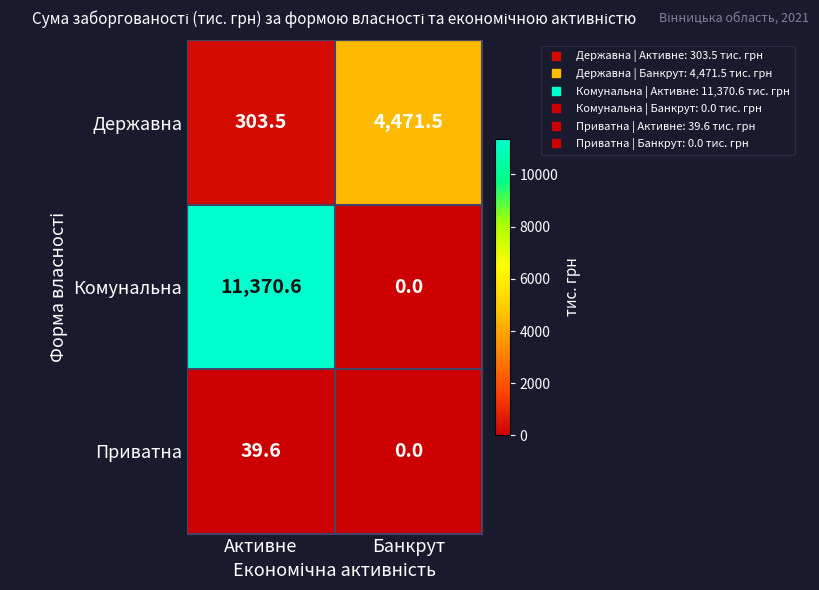

Where is Приватна nearest to the value 19?

Банкрут